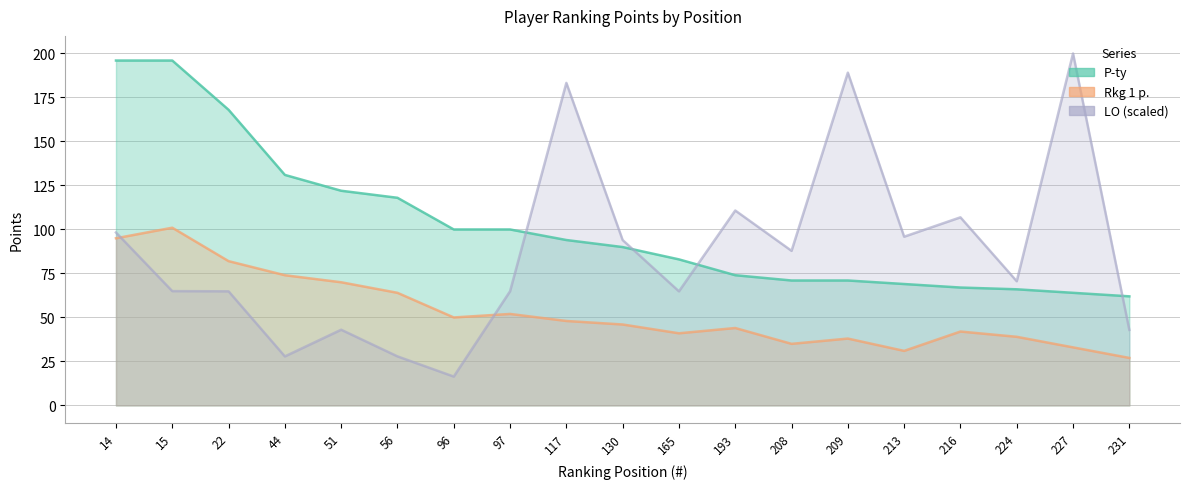

How many data points does each series have?

19